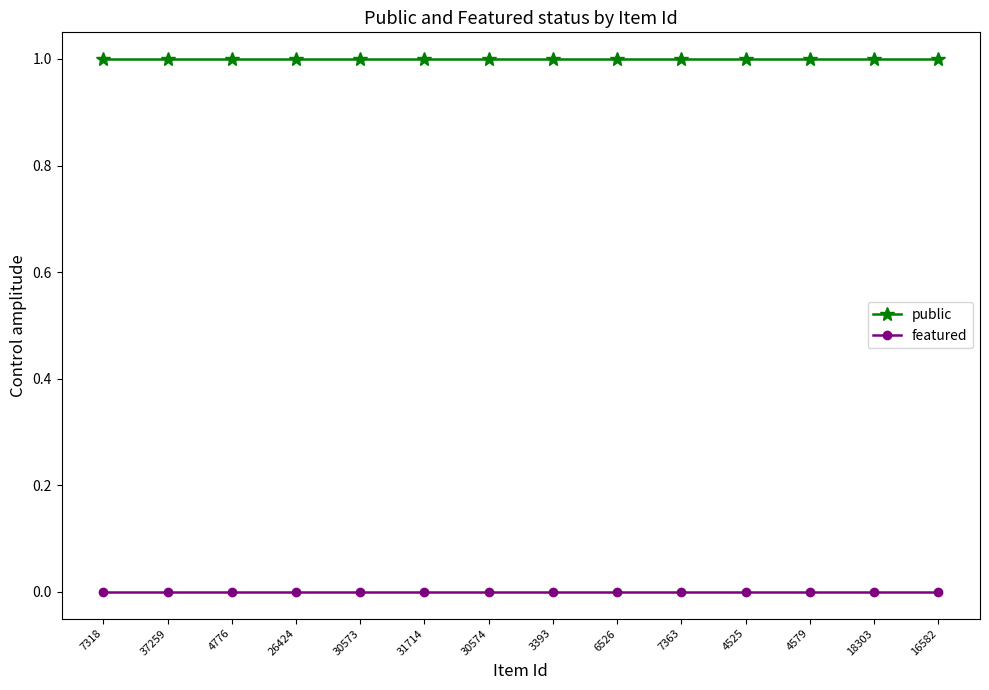

True or false: featured and public cross at least once.

False